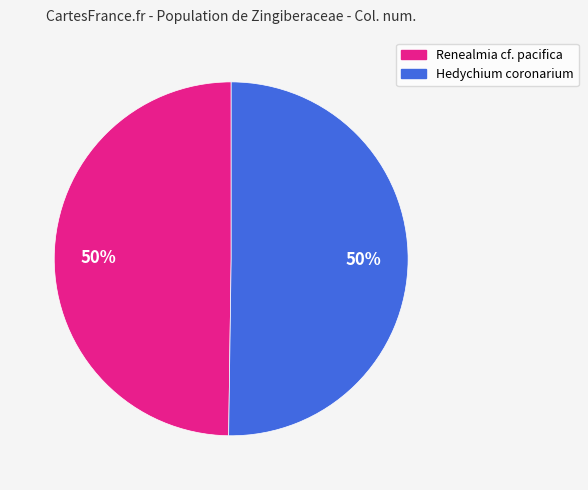

To the nearest percent, what is the average slice percentage?

50%